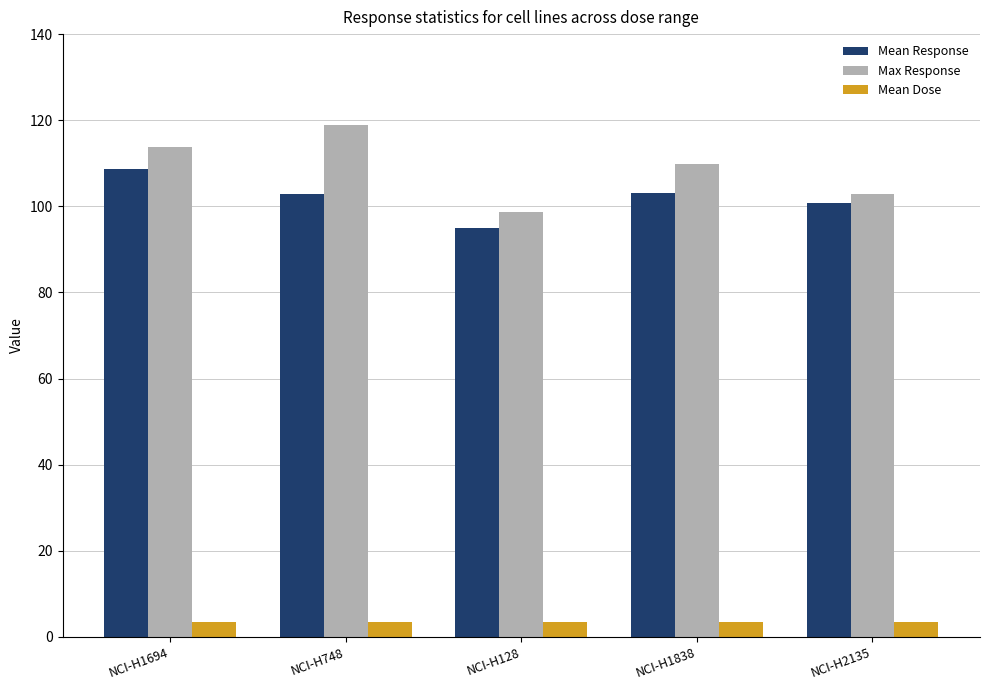

What is the spread (max minus min) of values at NCI-H128?

95.2